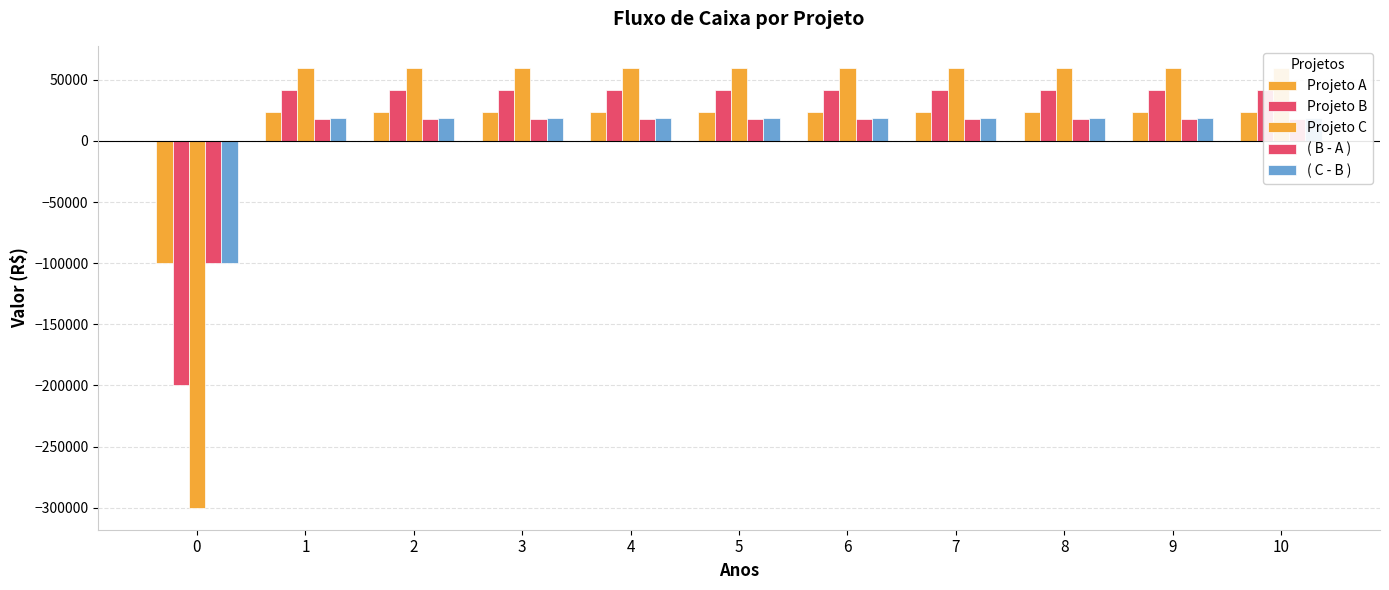

Reading left to right, extract all data points from this chart.

Projeto A: -100000	23460	23460	23460	23460	23460	23460	23460	23460	23460	23460
Projeto B: -200000	41320	41320	41320	41320	41320	41320	41320	41320	41320	41320
Projeto C: -300000	59850	59850	59850	59850	59850	59850	59850	59850	59850	59850
( B - A ): -100000	17860	17860	17860	17860	17860	17860	17860	17860	17860	17860
( C - B ): -100000	18530	18530	18530	18530	18530	18530	18530	18530	18530	18530